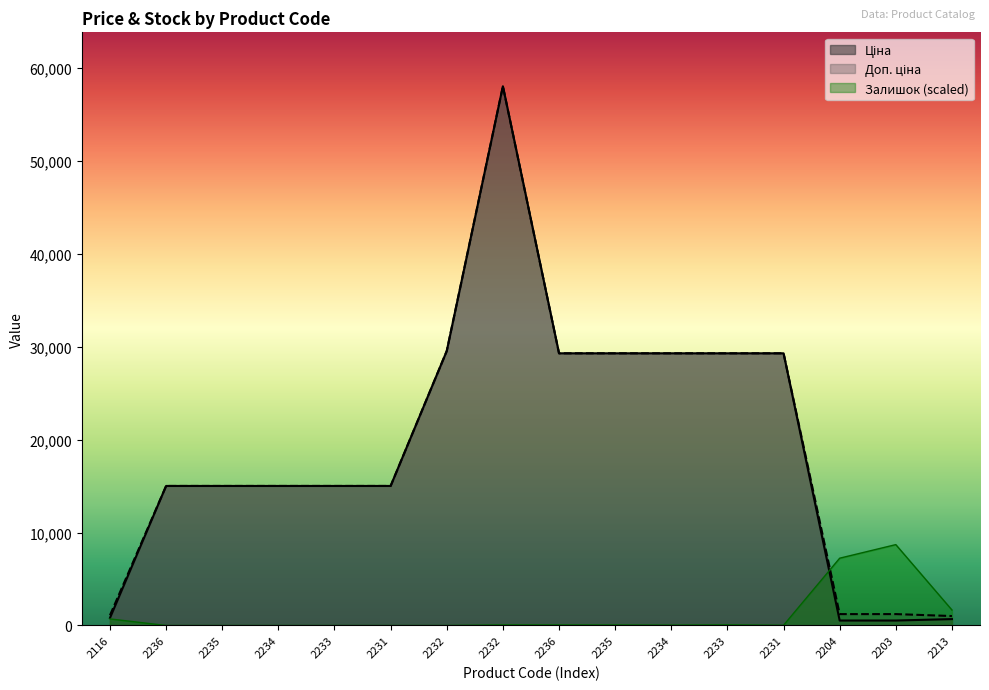

How many lines are shown in the chart?

3